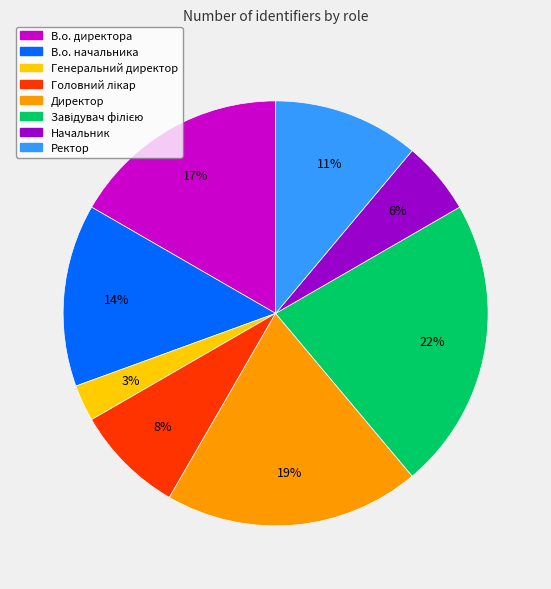

To the nearest percent, what portion does Начальник represent?

6%